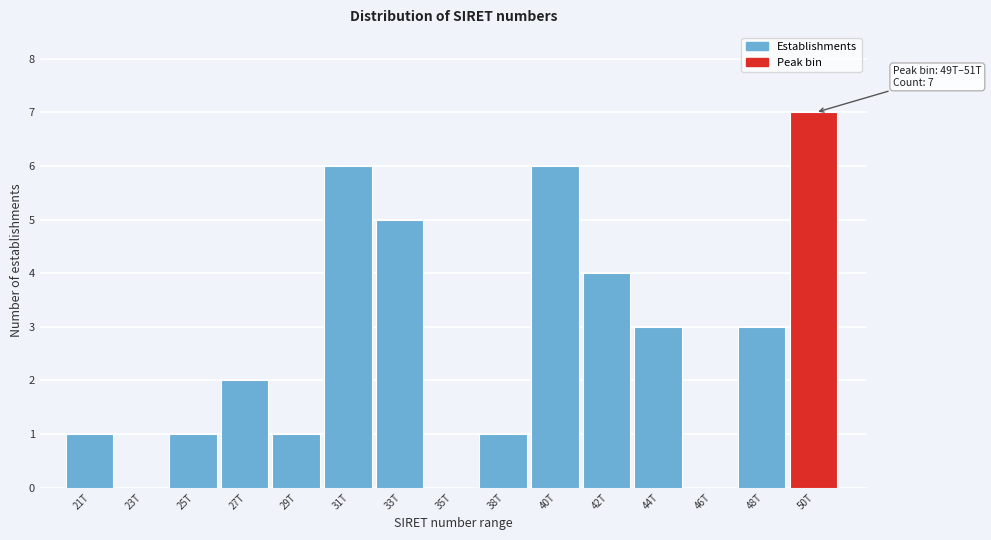

Reading left to right, transcribe all the data shown in this chart.

21T=1	23T=0	25T=1	27T=2	29T=1	31T=6	33T=5	35T=0	38T=1	40T=6	42T=4	44T=3	46T=0	48T=3	50T=7